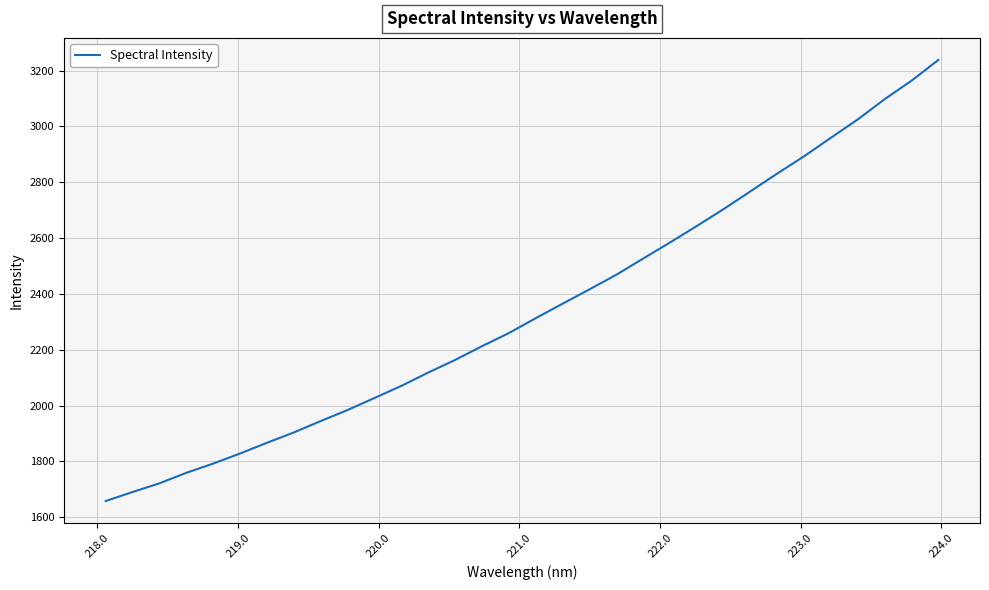

What is the minimum value shown in the chart?

1658.0